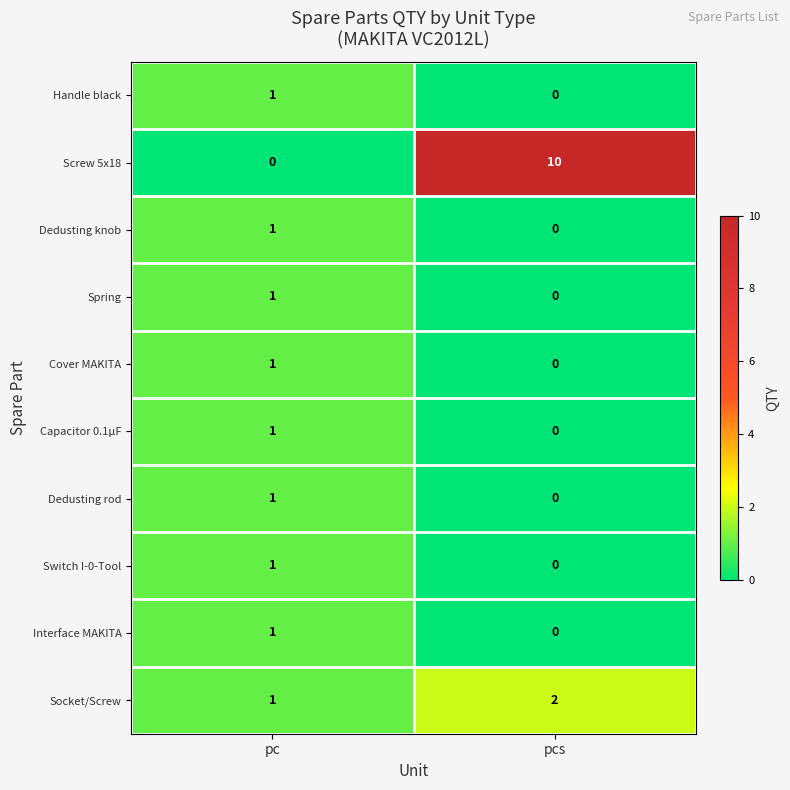

The value of Dedusting knob at pcs is 0. True or false?

True